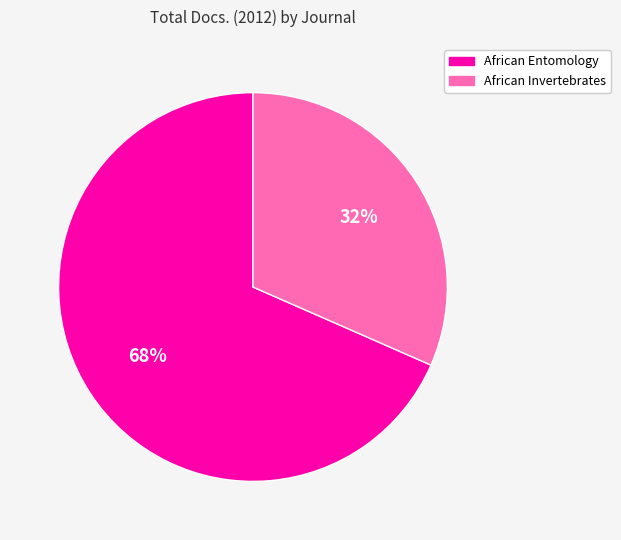

To the nearest percent, what is the combined percentage of African Entomology and African Invertebrates?

100%